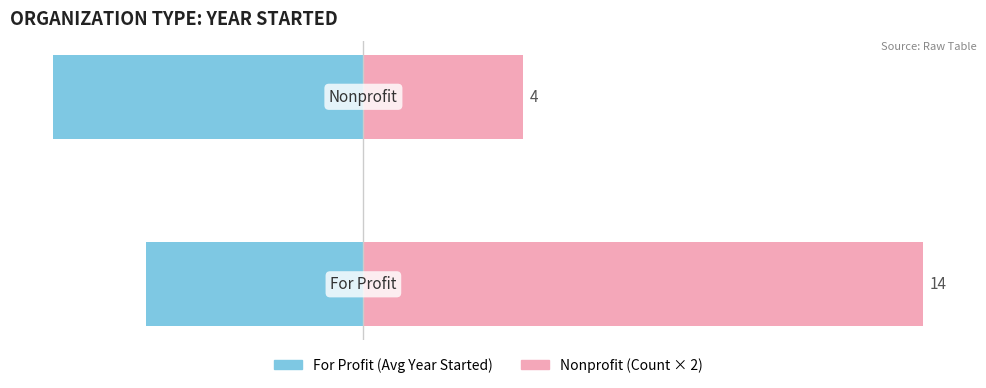

Which series has the largest range (max minus min)?

Nonprofit Count